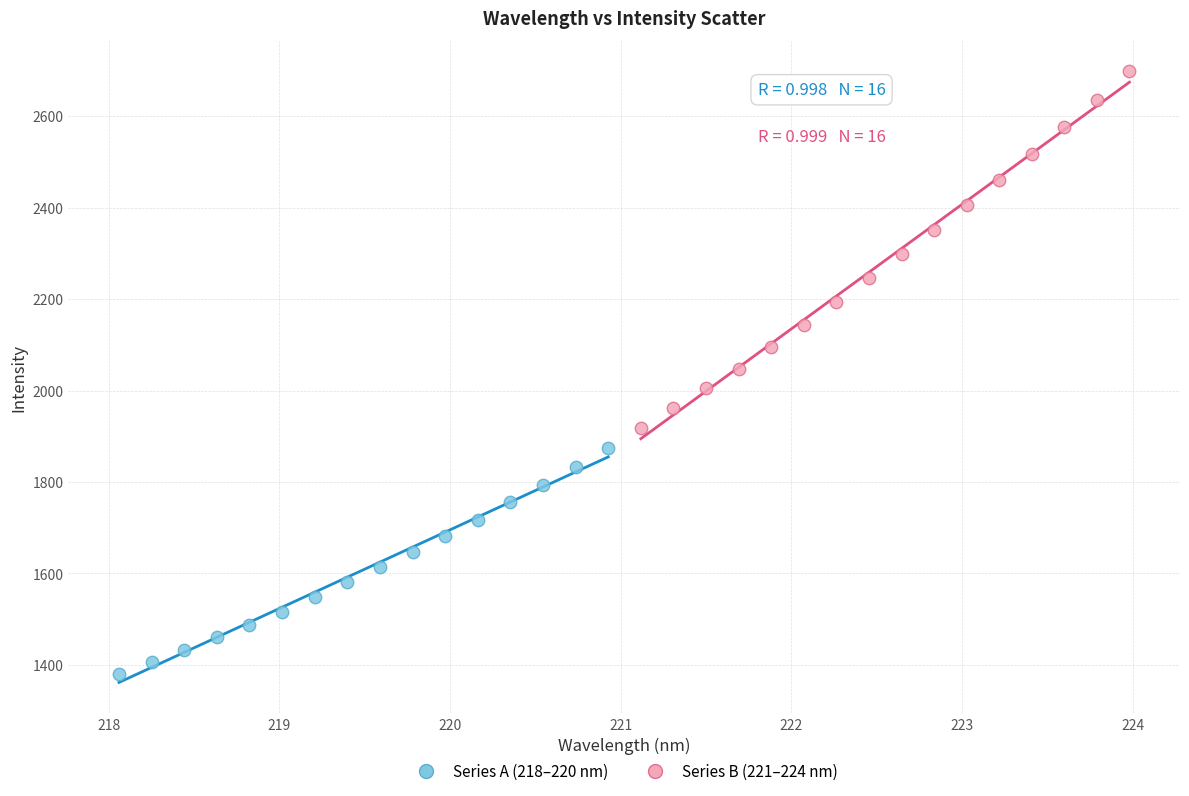

Which series contains the highest Y value?

Series B (221–224 nm)